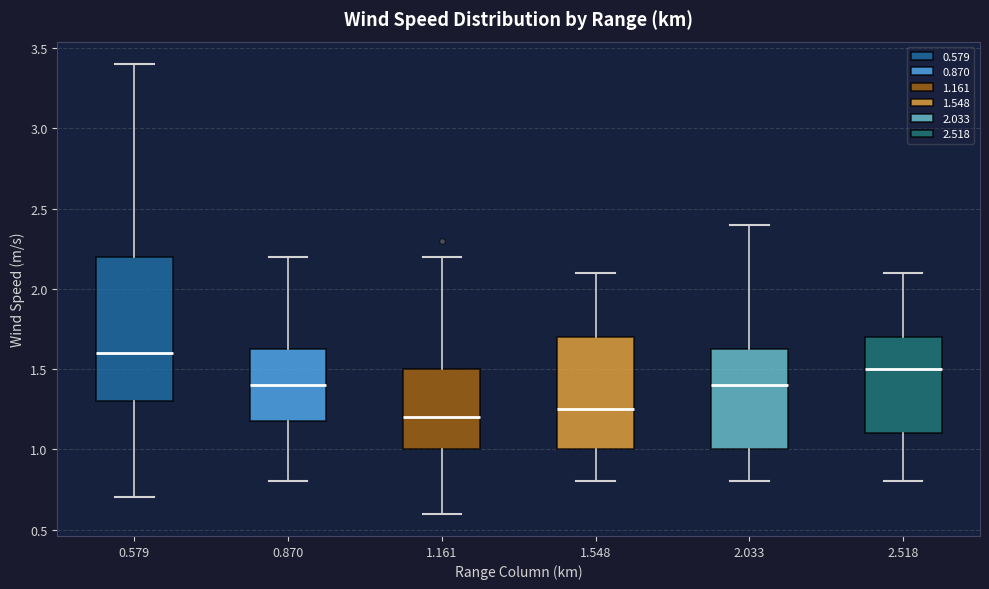

Where is the upper edge of the box at x = 0.870 on the y-axis? The values are not printed on the chart, so give them approximately, as read against the axis.

1.65